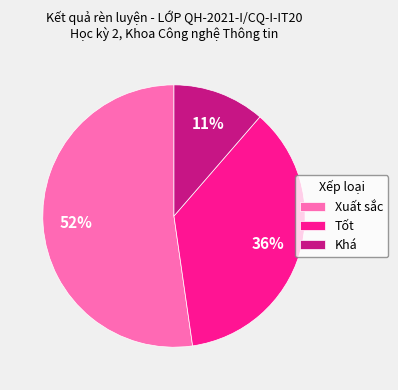

To the nearest percent, what percentage of the pie is Khá?

11%